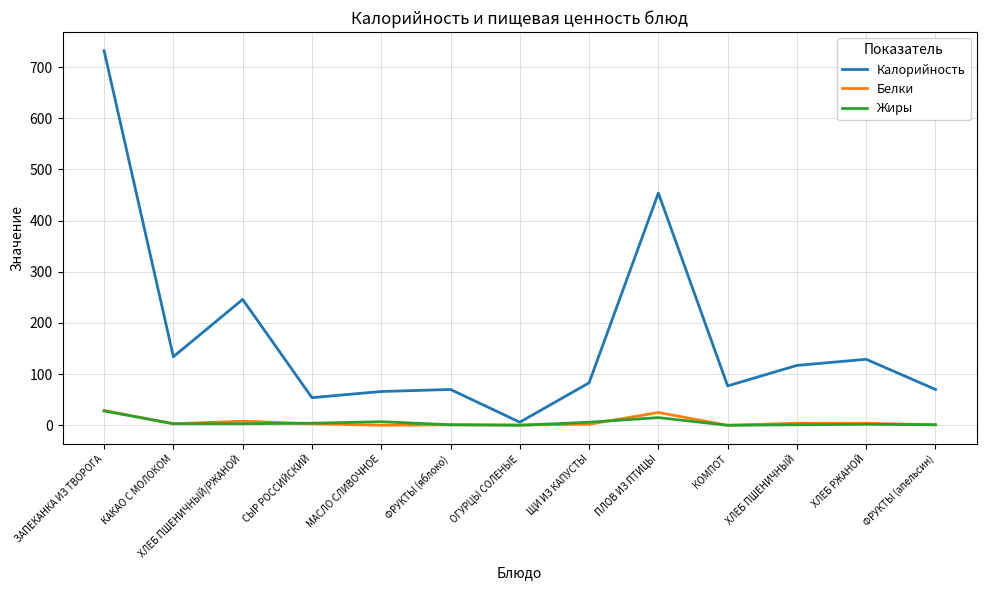

Which series has the largest range (max minus min)?

Калорийность